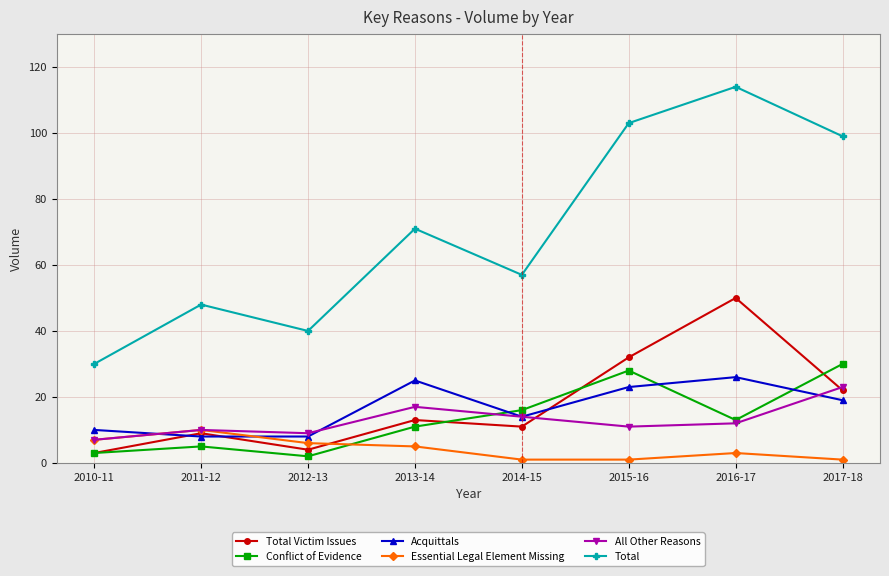

List the series in order of their peak value, lowest first.

Essential Legal Element Missing, All Other Reasons, Acquittals, Conflict of Evidence, Total Victim Issues, Total